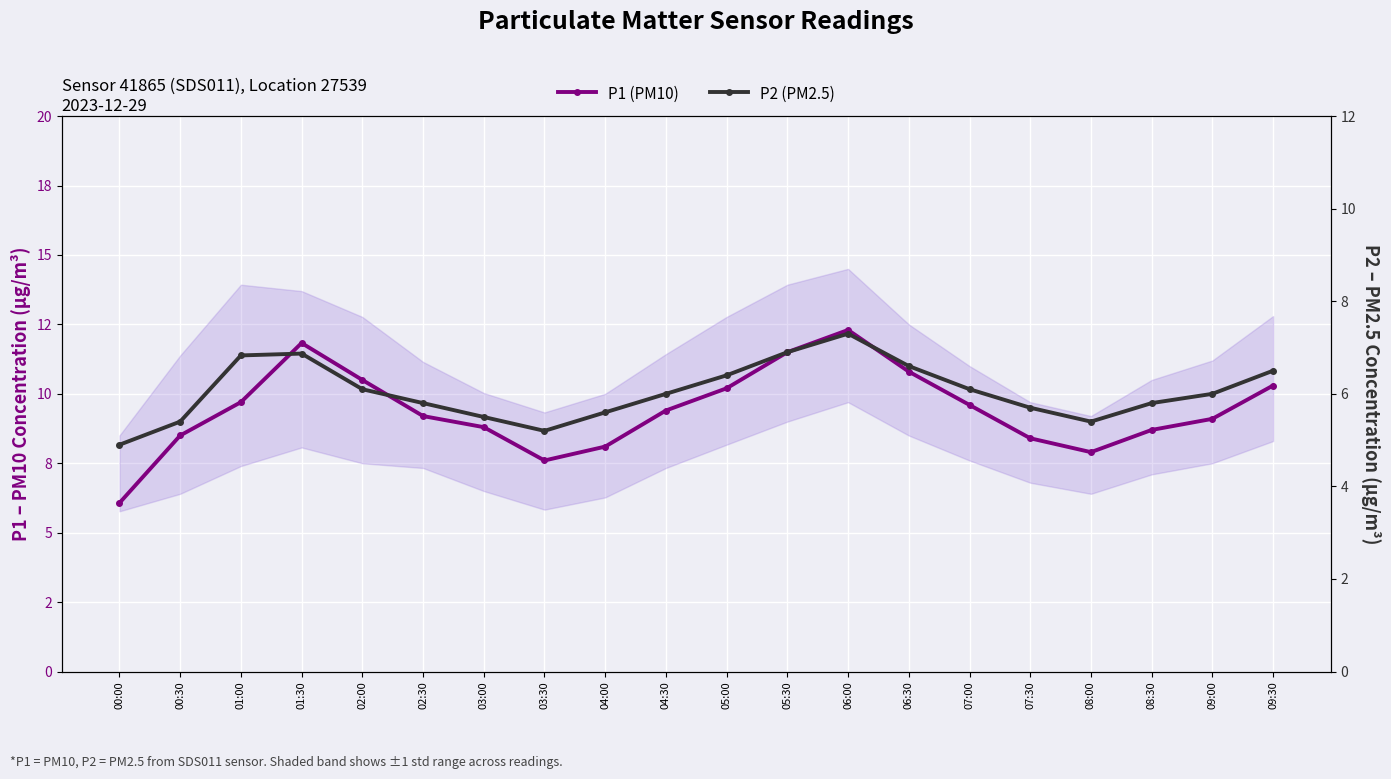

Rank the series by their average value, from lowest to highest.

P2 (PM2.5), P1 (PM10)